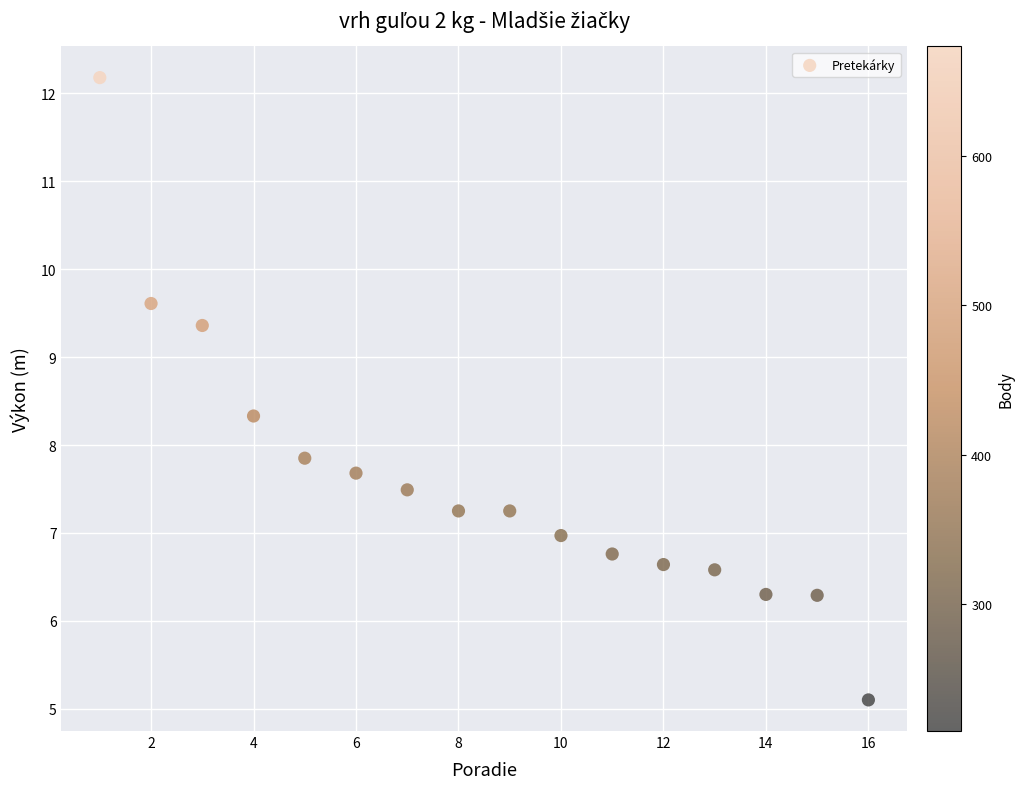

What is the range of Y values (max minus min)?

7.1